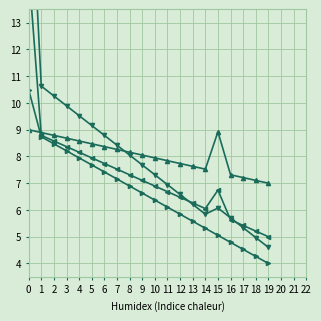

Rank the categories by col_5 value from lowest to highest.

19, 18, 17, 16, 14, 15, 13, 12, 11, 10, 9, 8, 7, 6, 5, 4, 3, 2, 1, 0